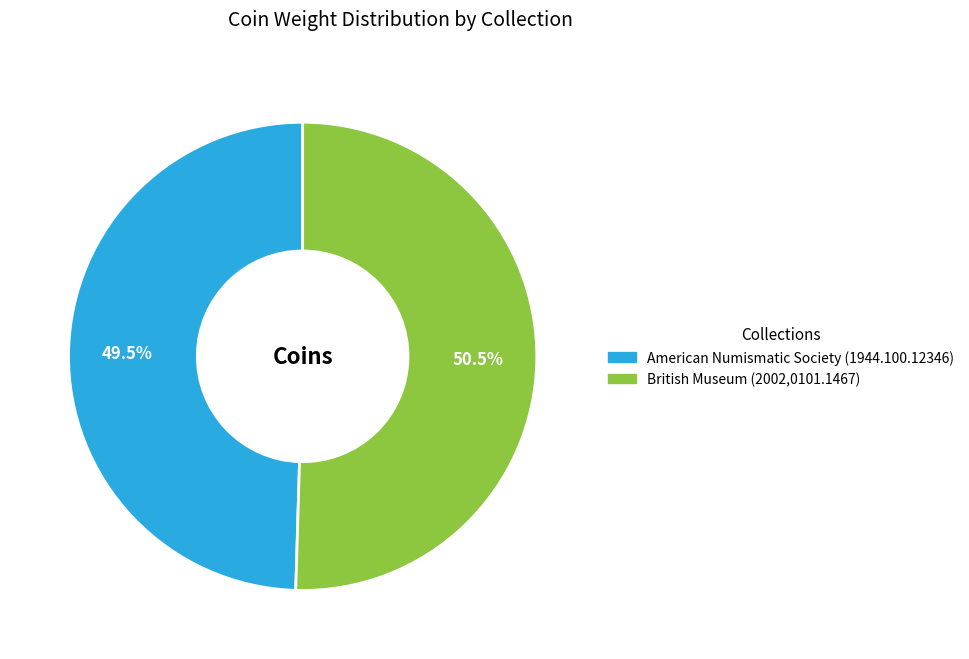

Approximately how many times larger is the value at British Museum (2002,0101.1467) compared to American Numismatic Society (1944.100.12346)?

1.0